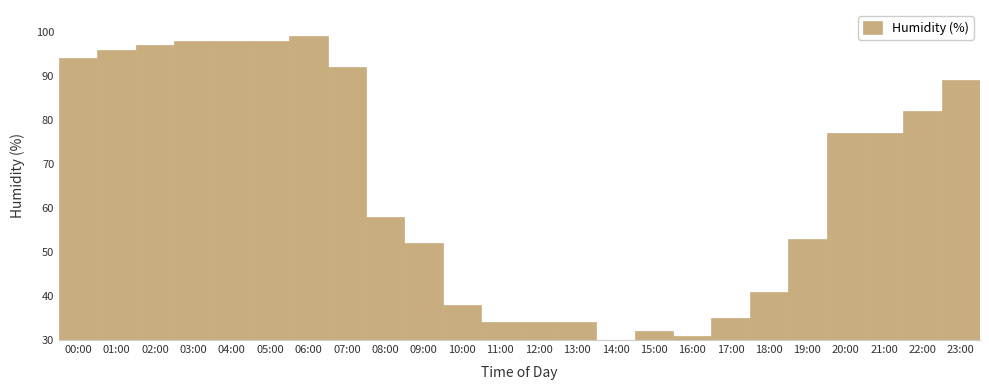

What is the approximate value at 11:00, to the nearest 5?

35